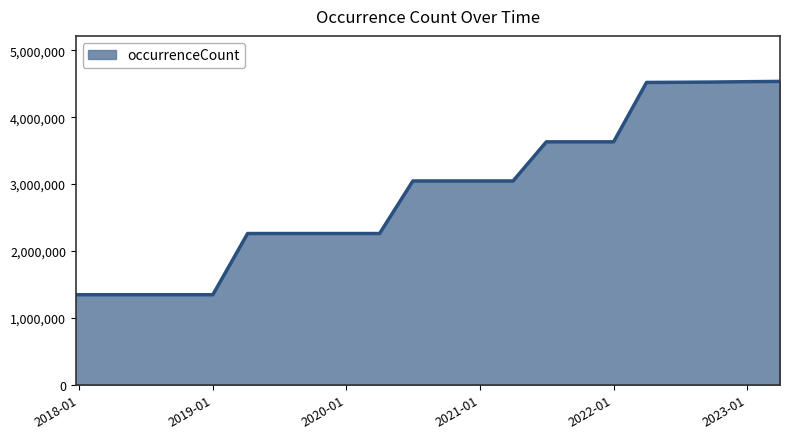

What is the minimum value shown in the chart?

1346772